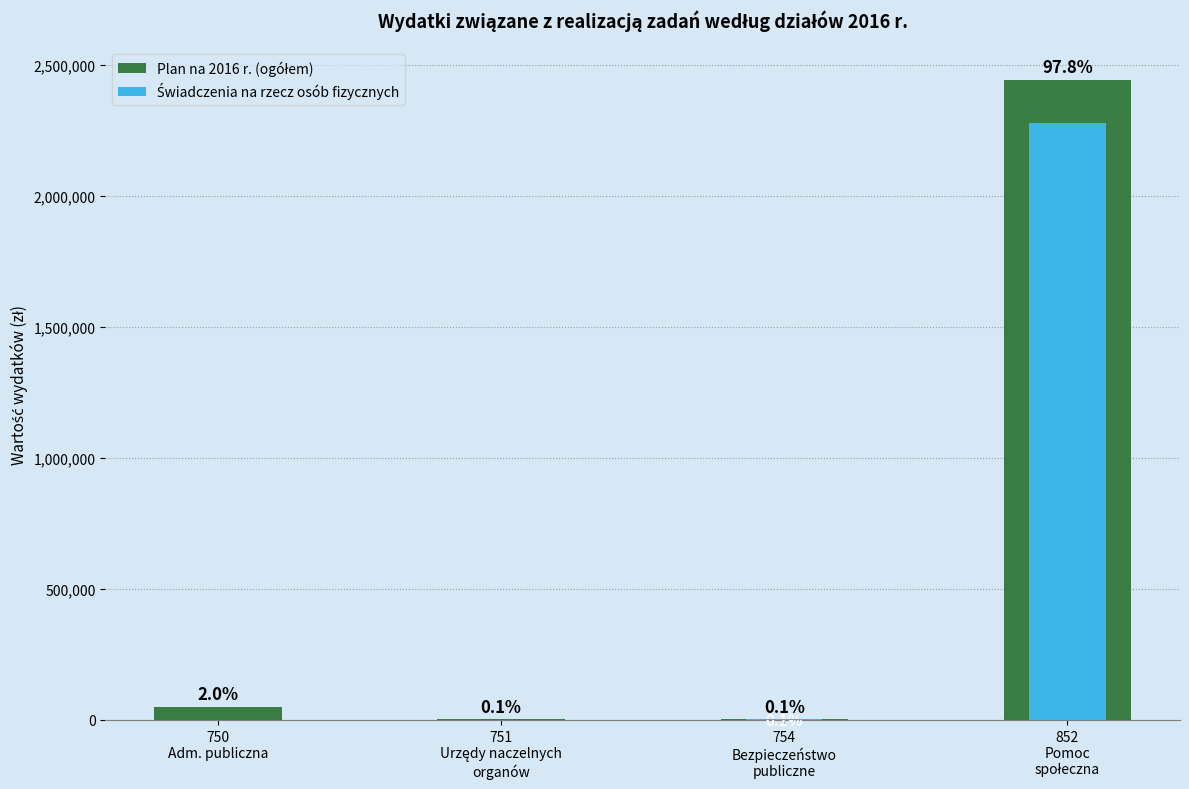

How many bars are there in each group?

2